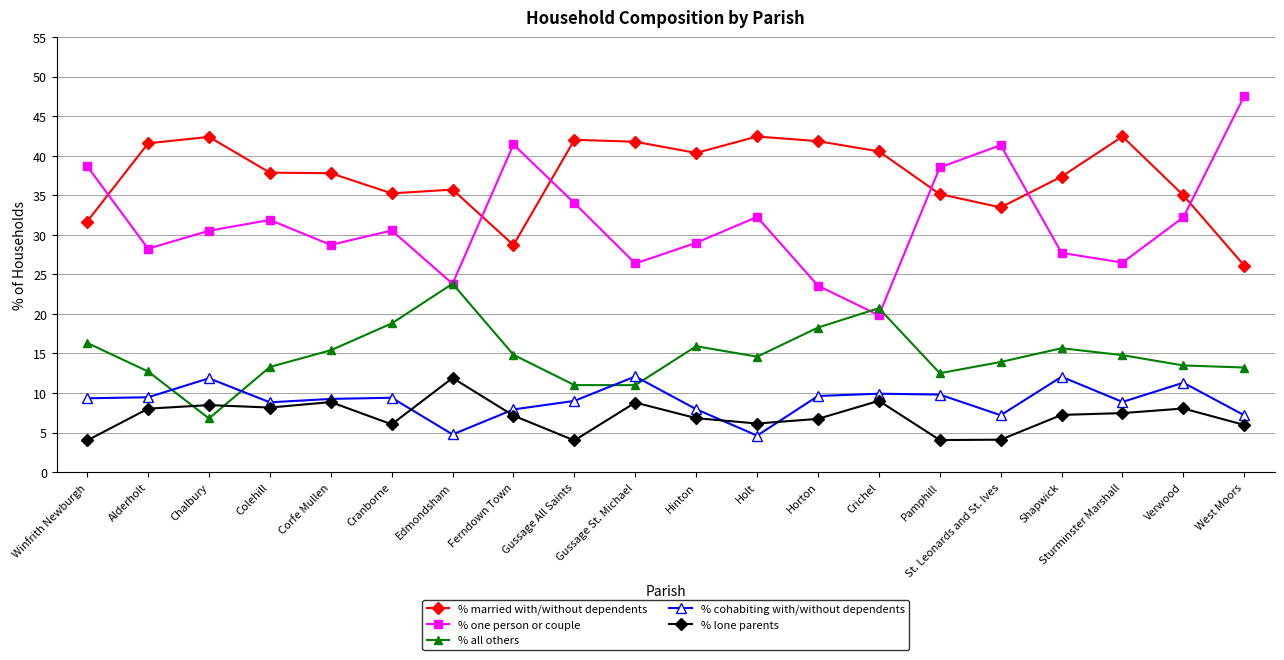

True or false: % married with/without dependents and % all others cross at least once.

False